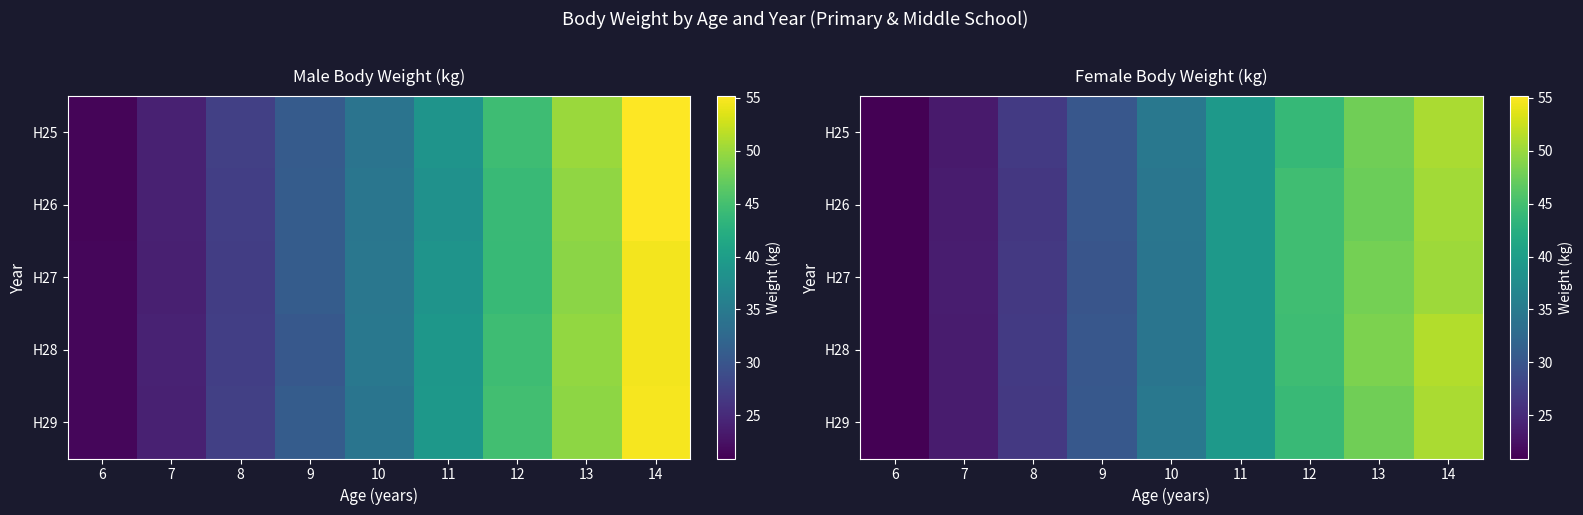

What is the total value across all series at 13?

239.5